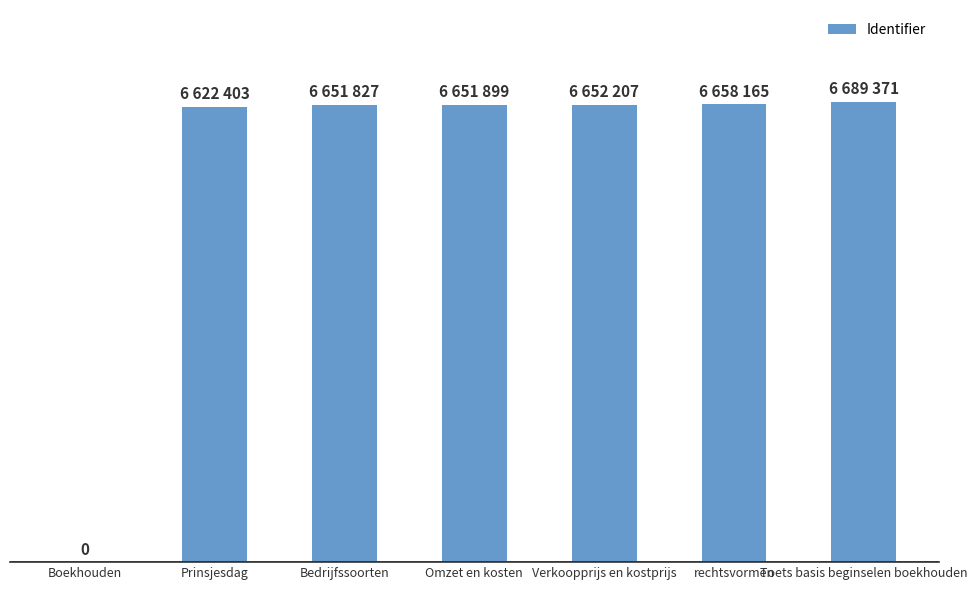

Which label corresponds to the smallest value in the chart?

Boekhouden